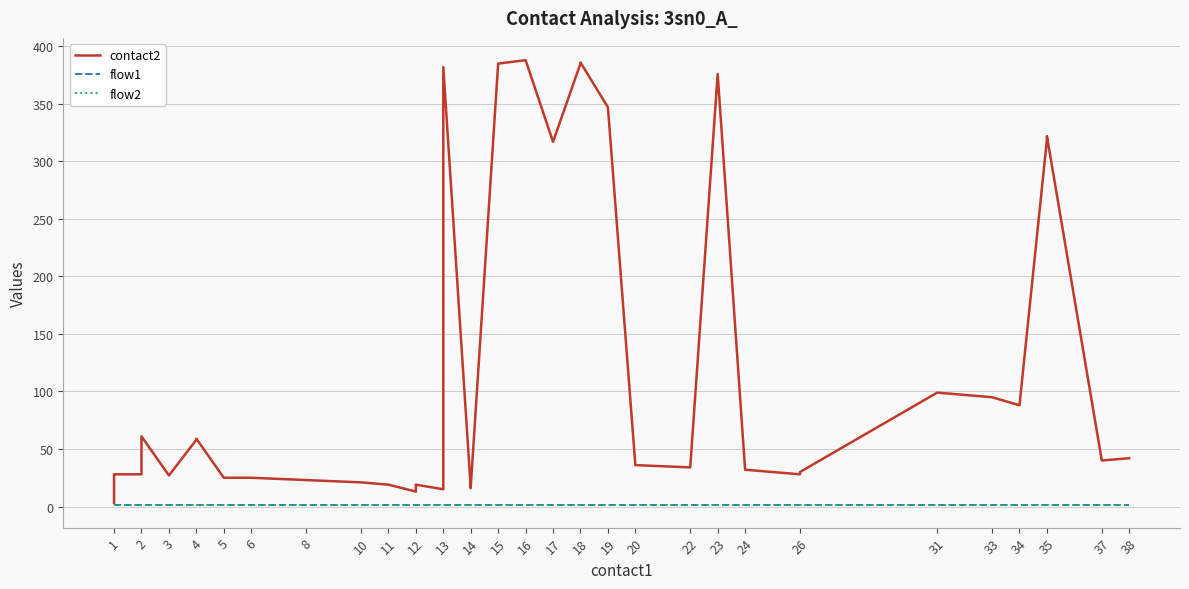

Reading left to right, what are all the values shown in this chart?

contact2: 3	27	28	28	61	27	58	59	25	25	23	21	19	13	19	15	346	382	16	17	385	388	317	385	386	347	36	34	376	32	28	29	30	99	95	88	319	322	40	42
flow1: 1	1	1	1	1	1	1	1	1	1	1	1	1	1	1	1	1	1	1	1	1	1	1	1	1	1	1	1	1	1	1	1	1	1	1	1	1	1	1	1
flow2: 1	1	1	1	1	1	1	1	1	1	1	1	1	1	1	1	1	1	1	1	1	1	1	1	1	1	1	1	1	1	1	1	1	1	1	1	1	1	1	1